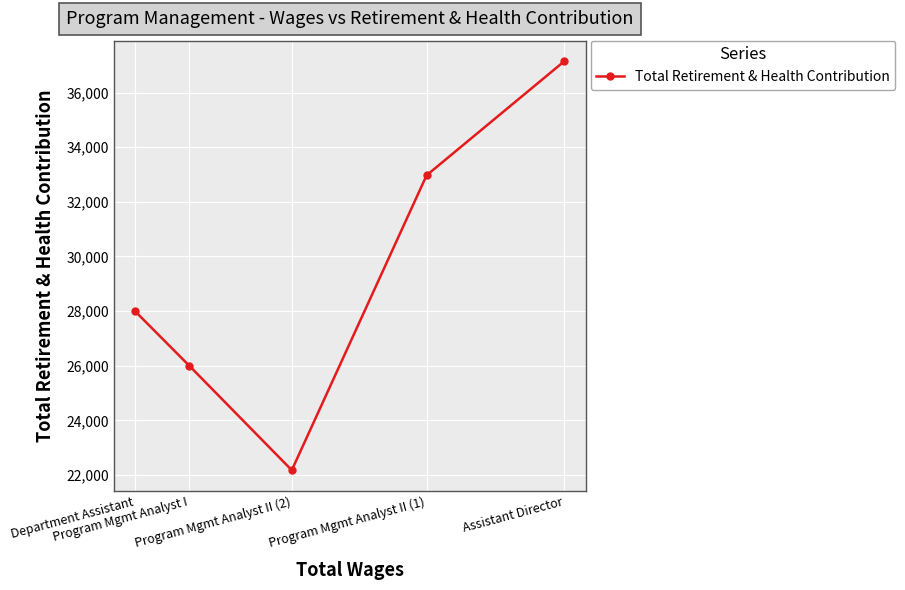

What position from the left is Program Mgmt Analyst I?

2